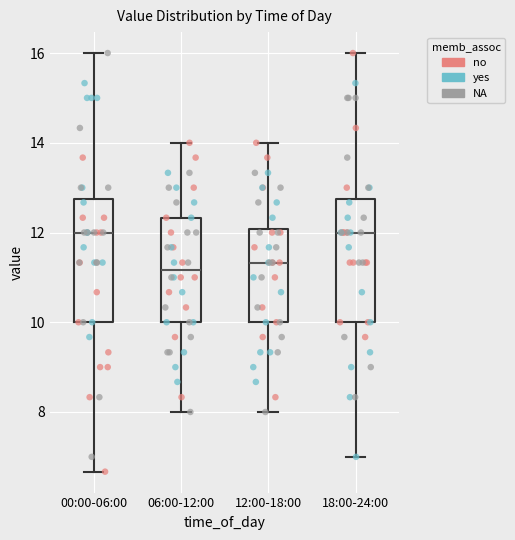

Where does the median line of the box for 12:00-18:00 sit on the y-axis? The values are not printed on the chart, so give them approximately, as read against the axis.

11.4